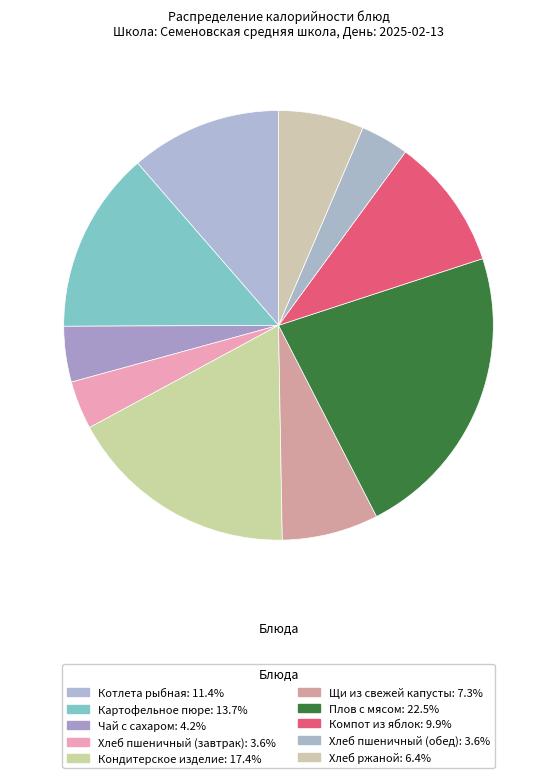

Approximately how many times larger is the value at Хлеб ржаной compared to Чай с сахаром?

1.5